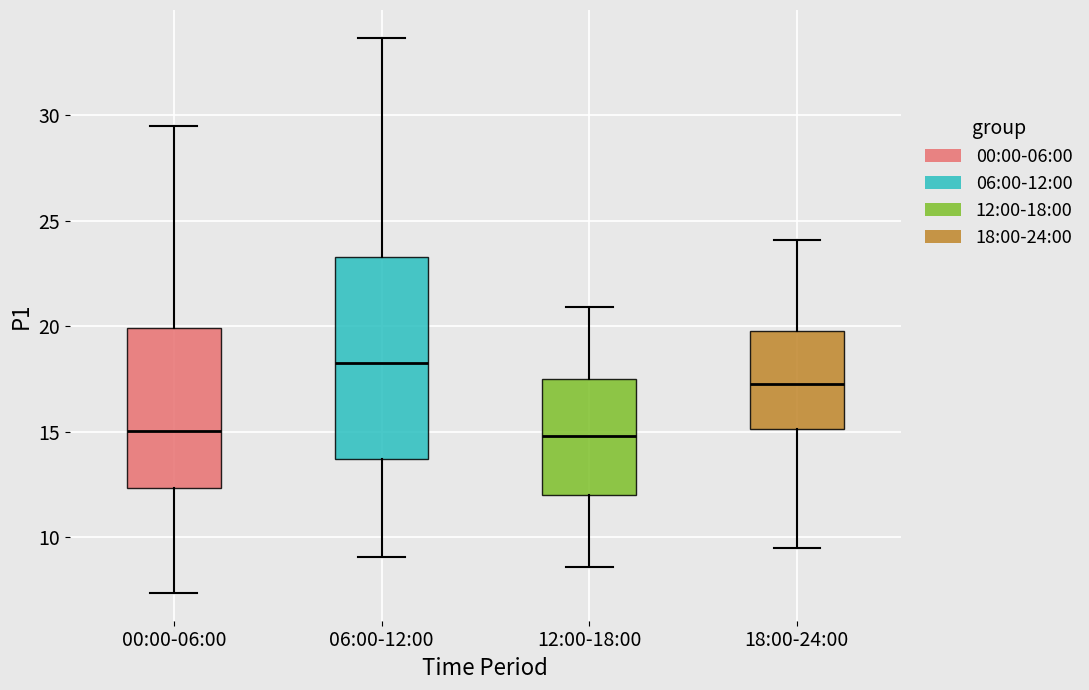

Reading left to right, read every box against the y-axis: the position of its median line, the range the box covers, and the ends of its whiskers. The values are not printed on the chart, so give them approximately, as read against the axis.

00:00-06:00: median 15.0, box 12.5 to 20.0, whiskers 7.5 to 29.5
06:00-12:00: median 18.5, box 13.5 to 23.5, whiskers 9.0 to 33.5
12:00-18:00: median 15.0, box 12.0 to 17.5, whiskers 8.5 to 21.0
18:00-24:00: median 17.5, box 15.0 to 20.0, whiskers 9.5 to 24.0